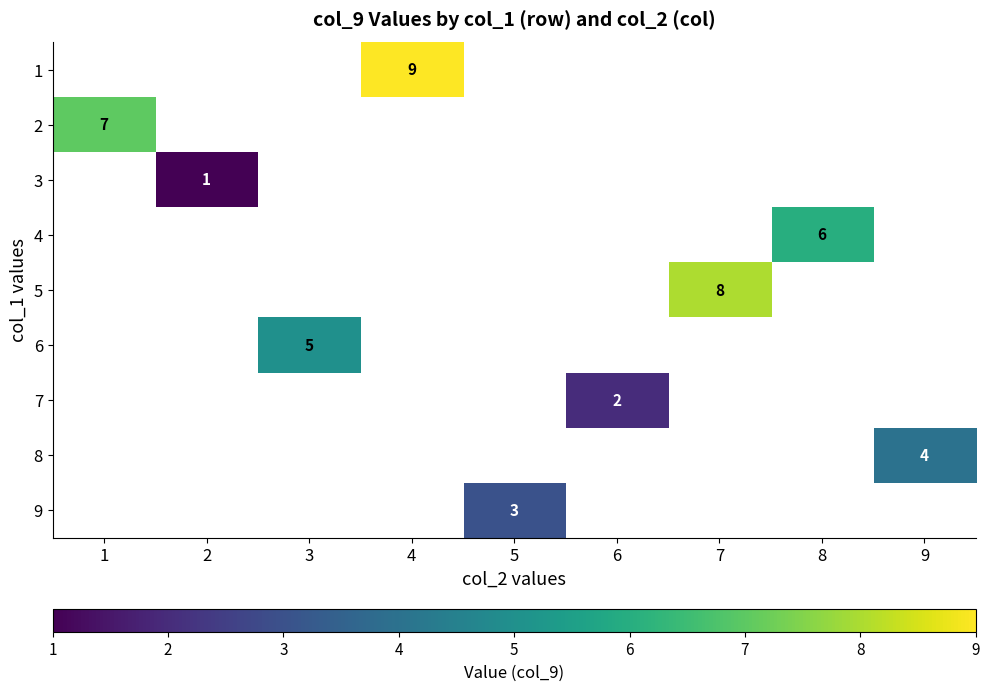

Is it true that 4 equals 3 at 8?

False